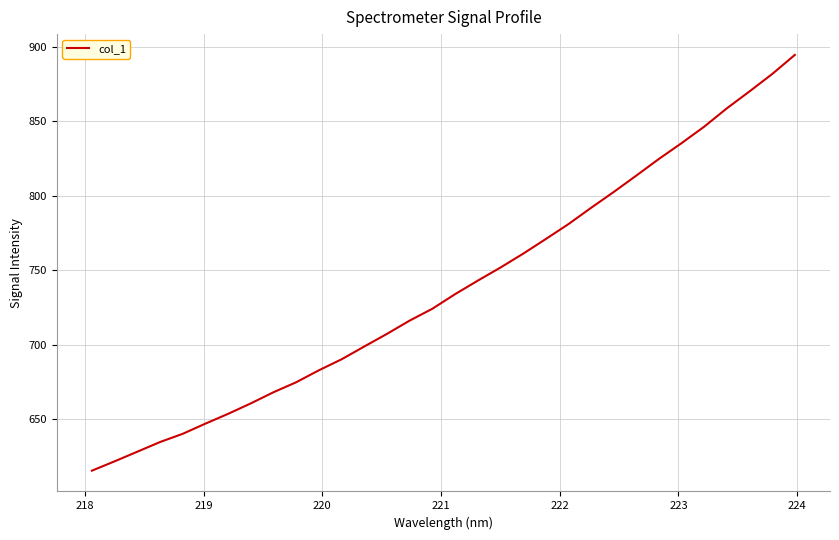

What is the difference between the maximum and minimum values?

279.1